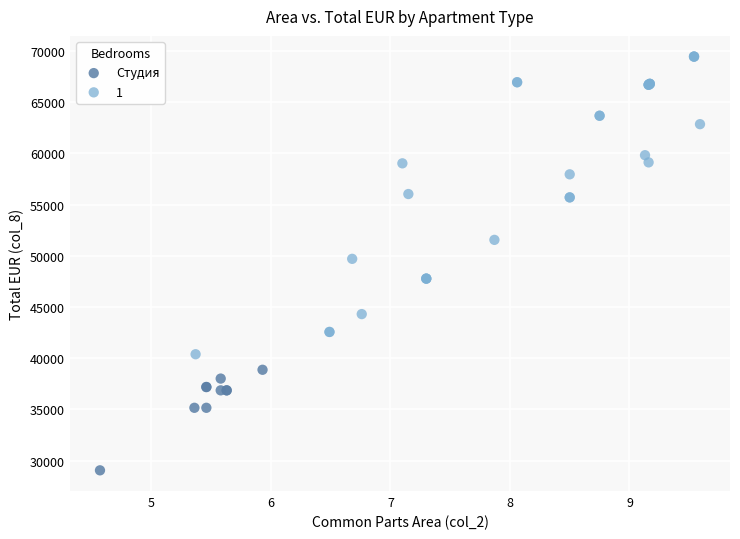

Which series contains the lowest Y value?

Студия